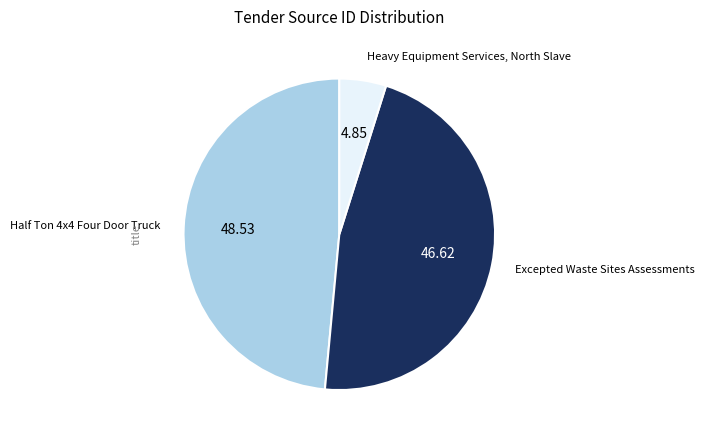

How many slices are in this pie chart?

3